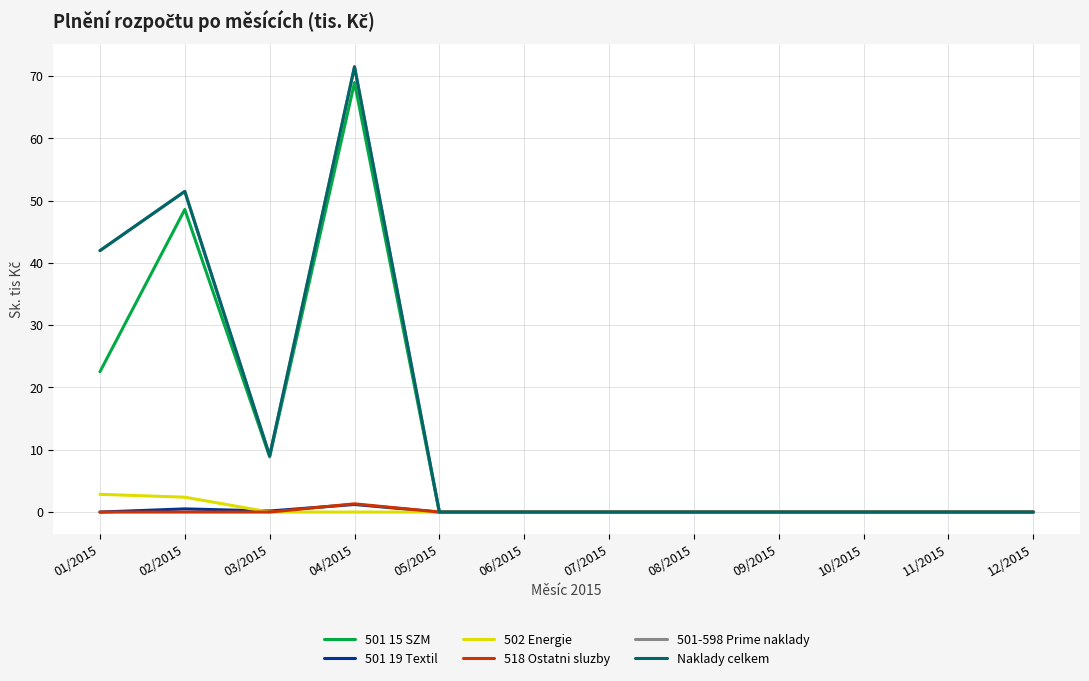

What is the highest value of the 501 19 Textil series?

1.2